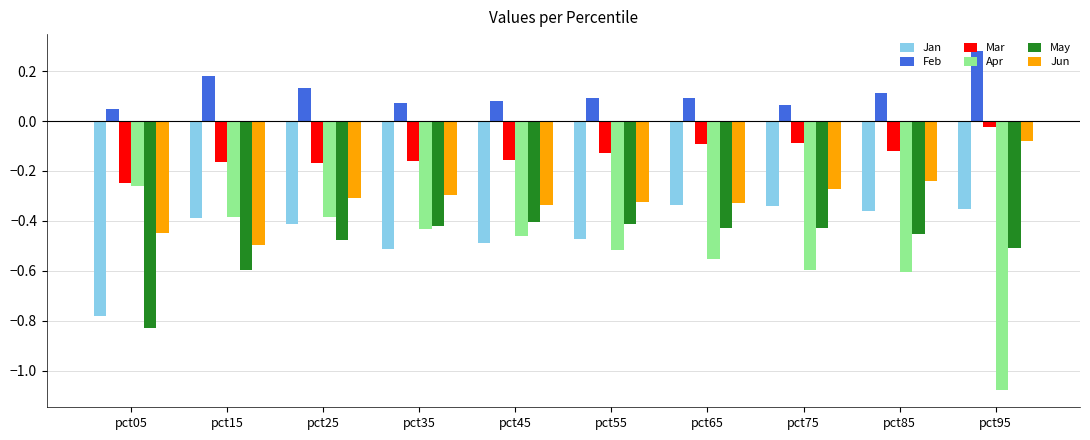

Where is Mar nearest to the value 0?

pct95